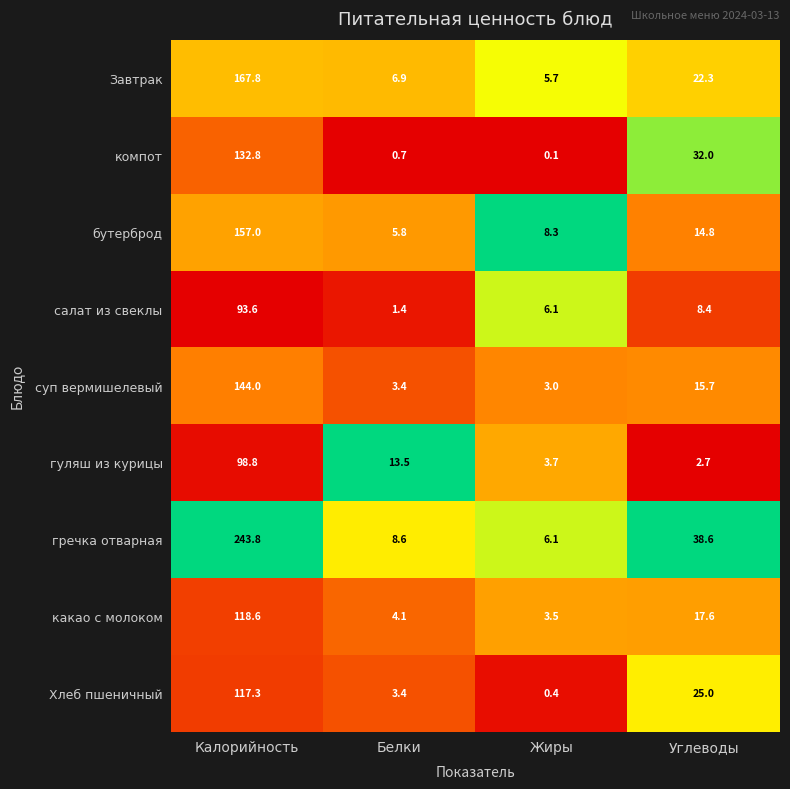

List the series in order of their peak value, lowest first.

салат из свеклы, гуляш из курицы, Хлеб пшеничный, какао с молоком, компот, суп вермишелевый, бутерброд, Завтрак, гречка отварная